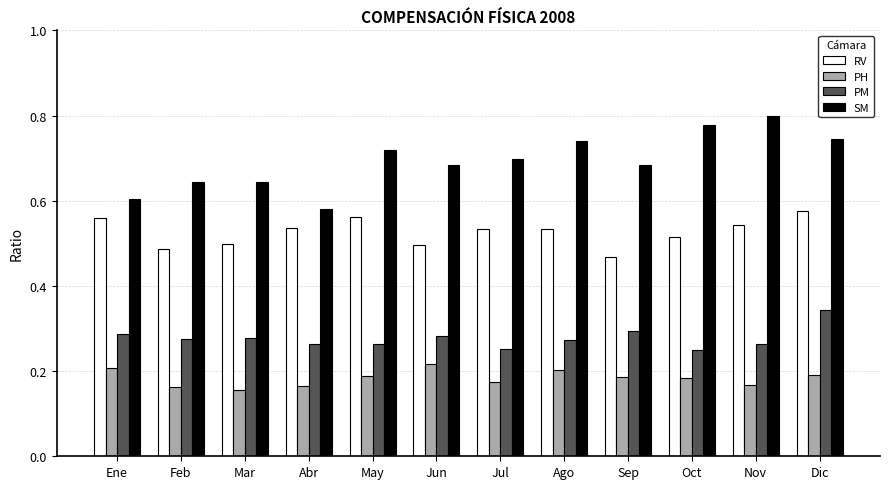

At Jul, list the series in order from largest to smallest.

SM, RV, PM, PH